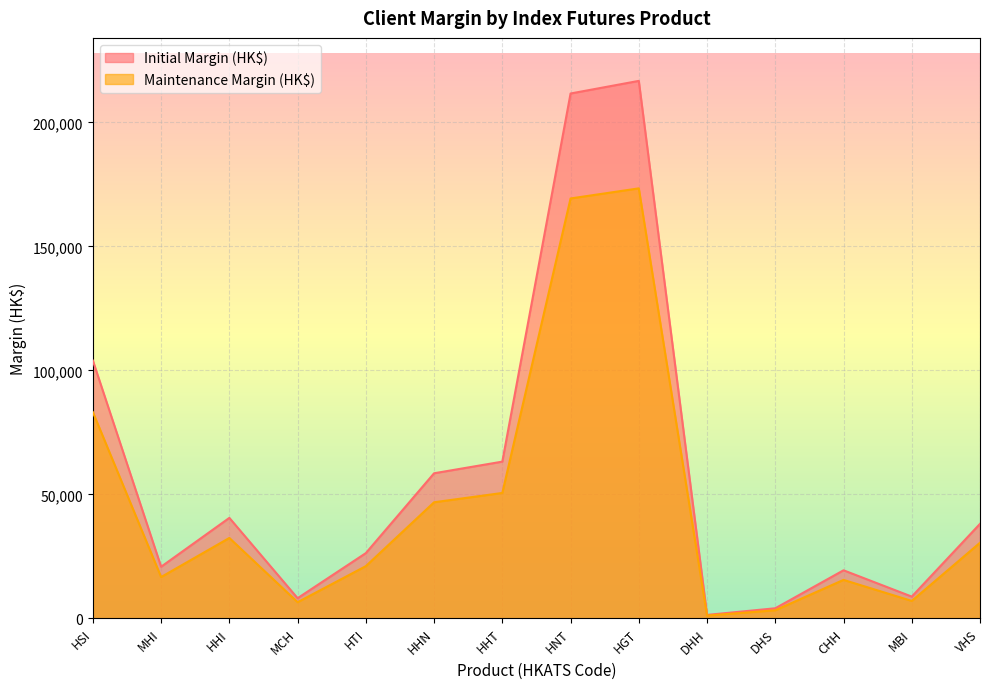

Rank the series by their average value, from lowest to highest.

Maintenance Margin (HK$), Initial Margin (HK$)